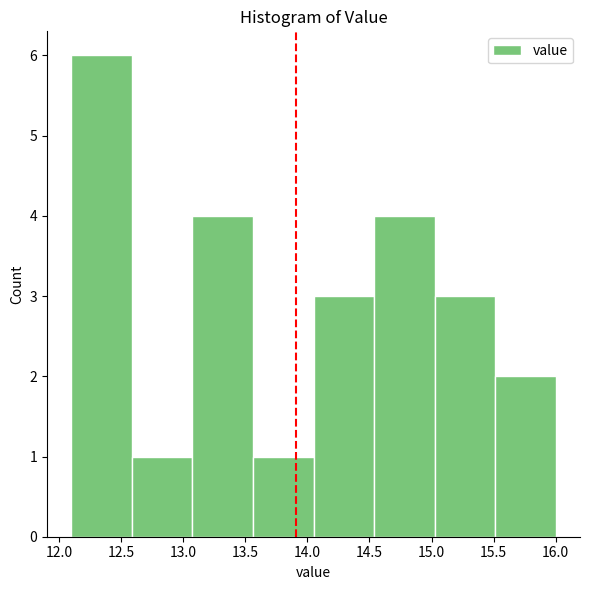

What is the height of the bar covering 14.05 to 14.55 on the x-axis? Neither the bar edges nor the heights are printed on the chart, so give them approximately, as read against the axes.

3